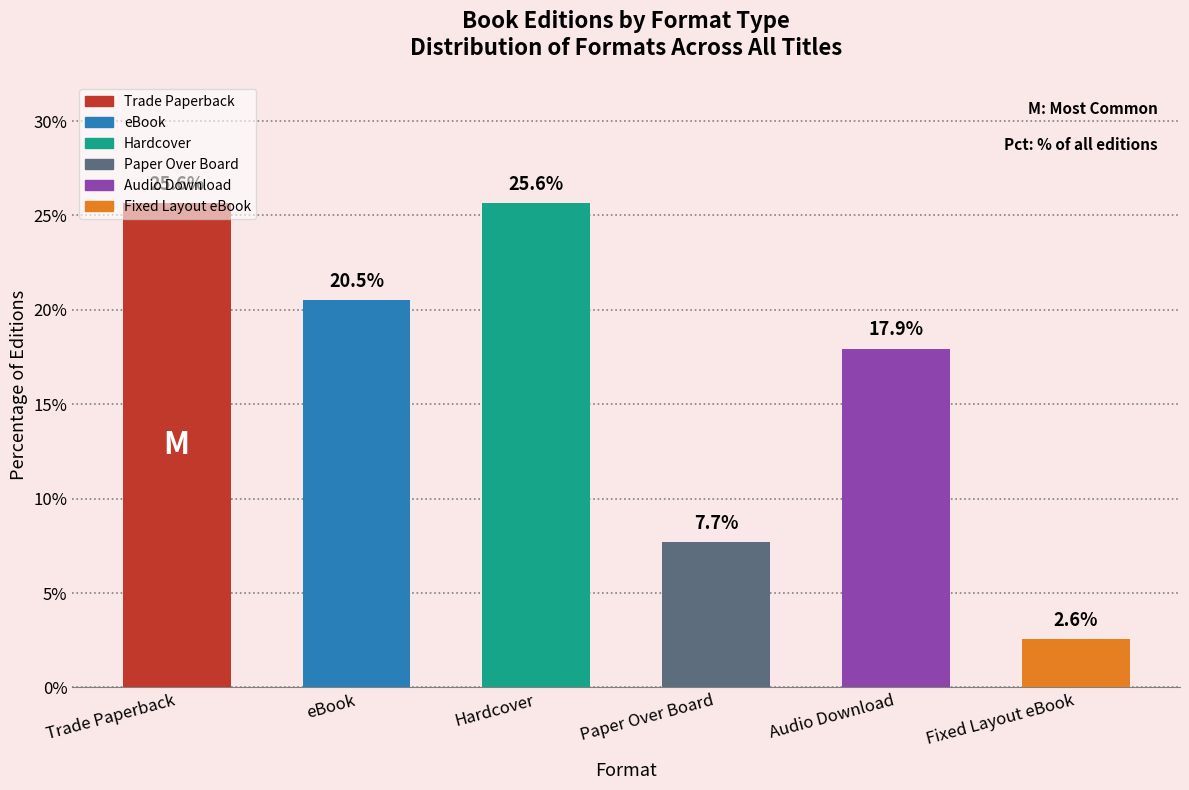

What is the label of the 2nd bar from the left?

eBook